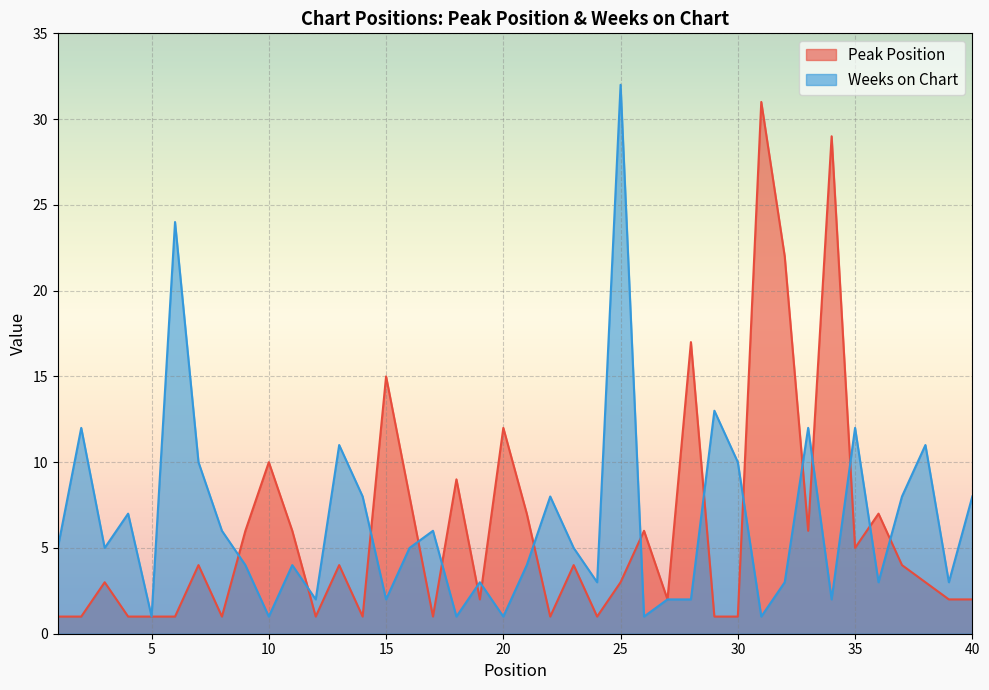

Reading left to right, extract all data points from this chart.

Peak Position: 1=1	2=1	3=3	4=1	5=1	6=1	7=4	8=1	9=6	10=10	11=6	12=1	13=4	14=1	15=15	16=8	17=1	18=9	19=2	20=12	21=7	22=1	23=4	24=1	25=3	26=6	27=2	28=17	29=1	30=1	31=31	32=22	33=6	34=29	35=5	36=7	37=4	38=3	39=2	40=2
Weeks on Chart: 1=5	2=12	3=5	4=7	5=1	6=24	7=10	8=6	9=4	10=1	11=4	12=2	13=11	14=8	15=2	16=5	17=6	18=1	19=3	20=1	21=4	22=8	23=5	24=3	25=32	26=1	27=2	28=2	29=13	30=10	31=1	32=3	33=12	34=2	35=12	36=3	37=8	38=11	39=3	40=8